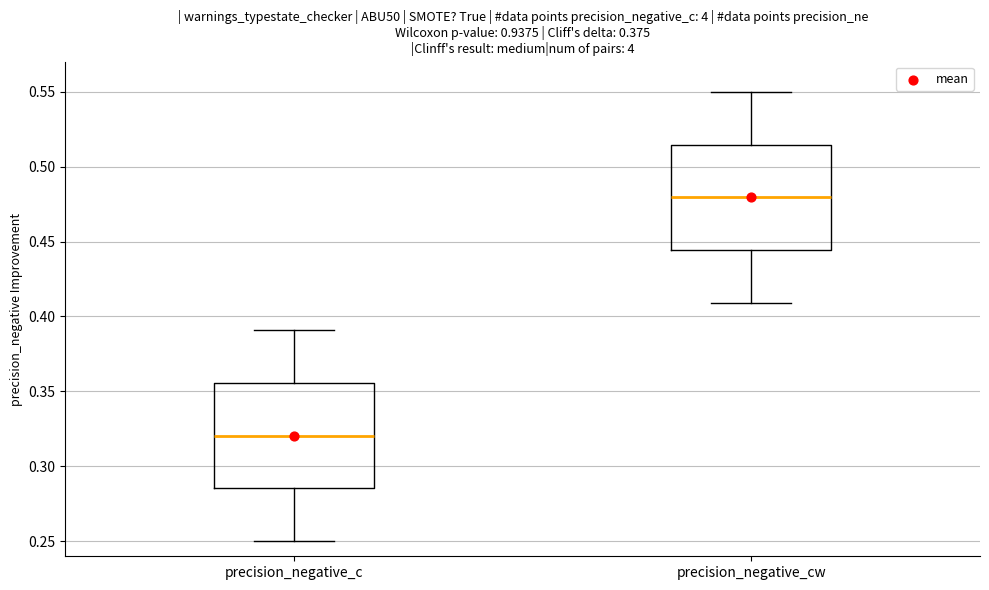

Which box has the lowest median line?

precision_negative_c